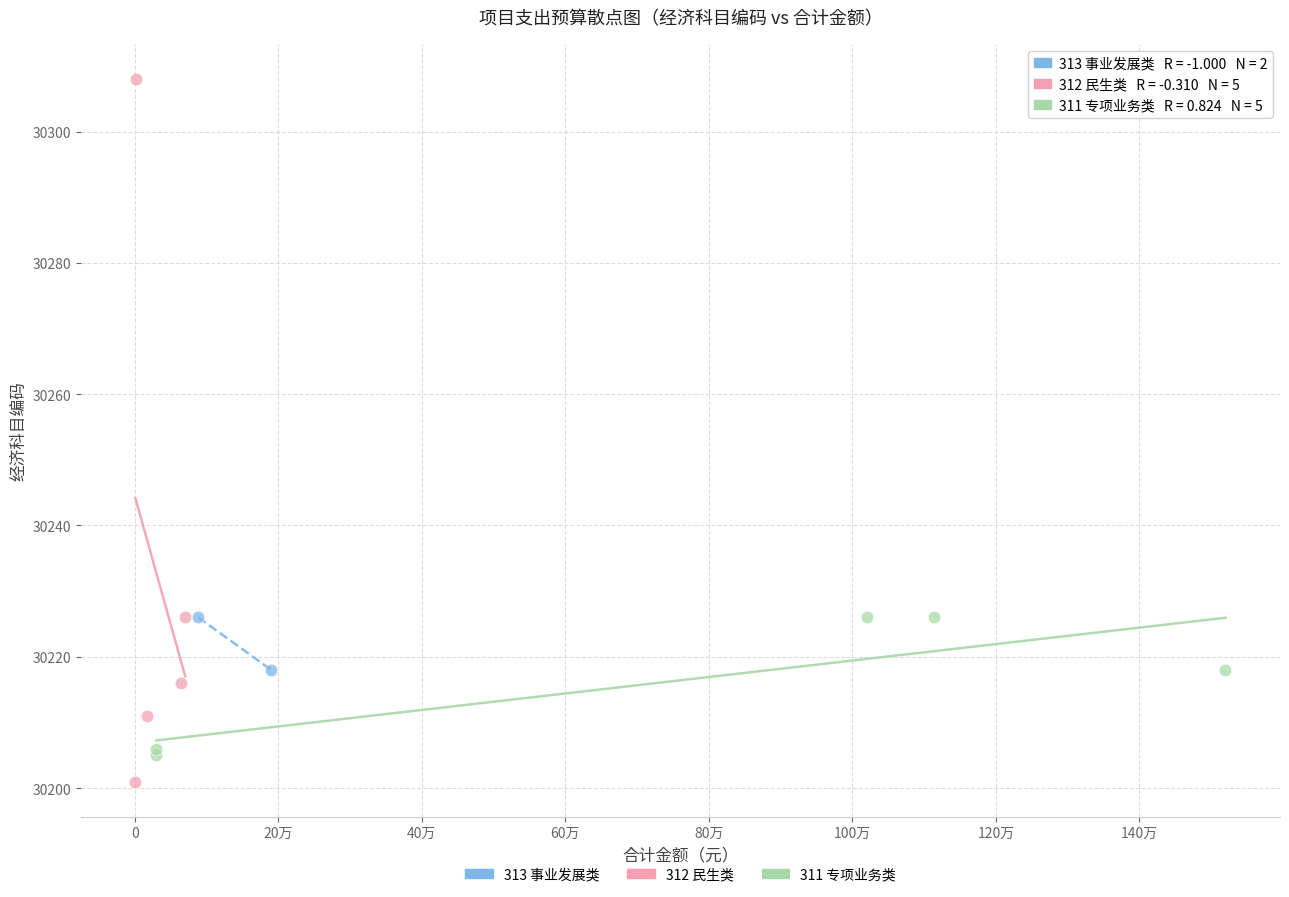

What are all the series names shown in the legend?

313 事业发展类, 312 民生类, 311 专项业务类